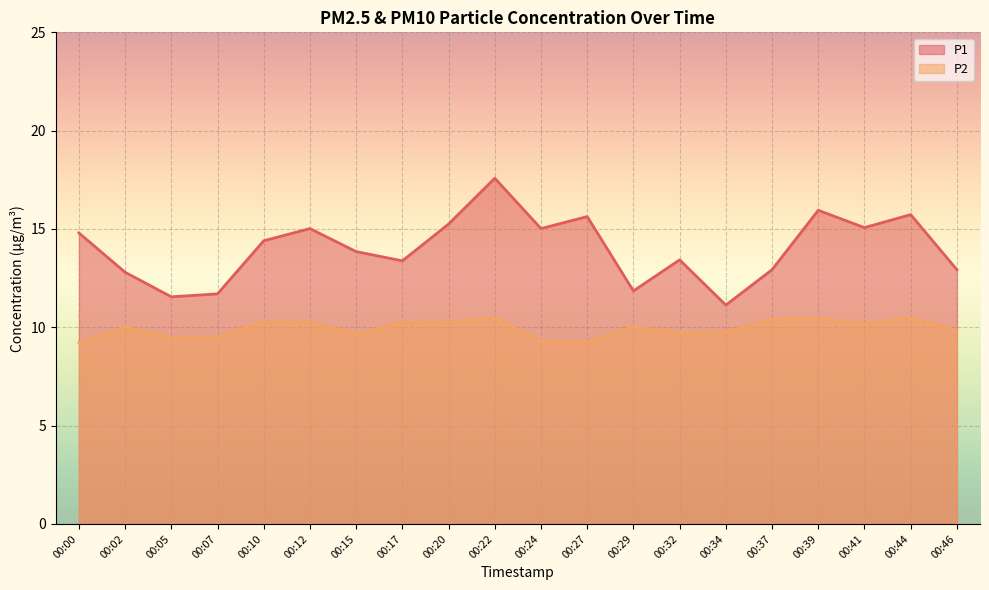

What is the value of the P1 point at the 12th from the left?

15.6